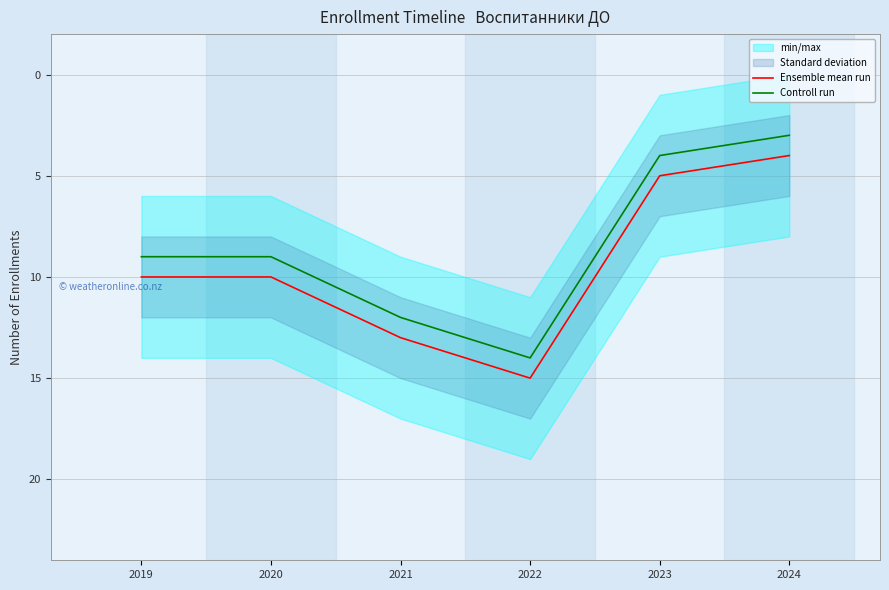

At how many categories does at least one series exceed 7?

4